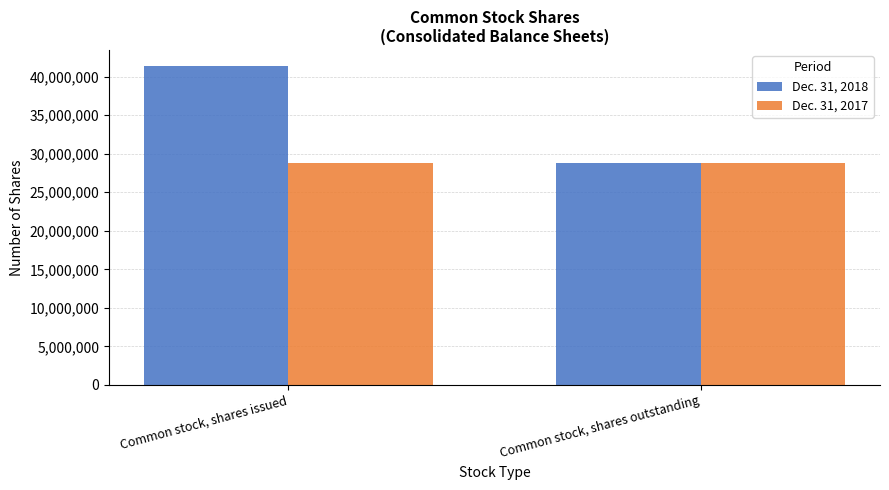

Where is Dec. 31, 2018 nearest to the value 35104989?

Common stock, shares outstanding